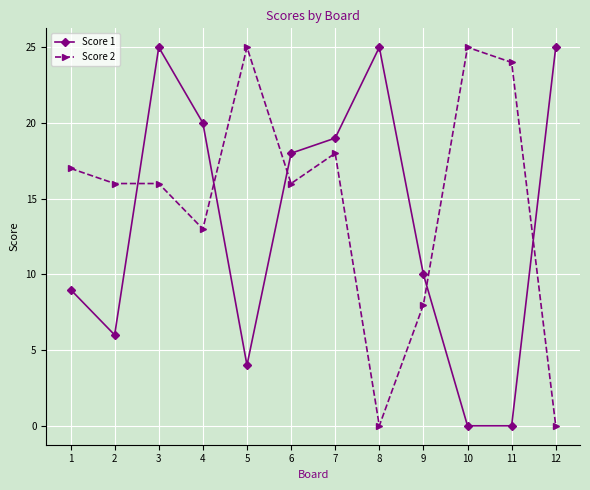

What is the value of the Score 1 point at the 9th from the left?

10